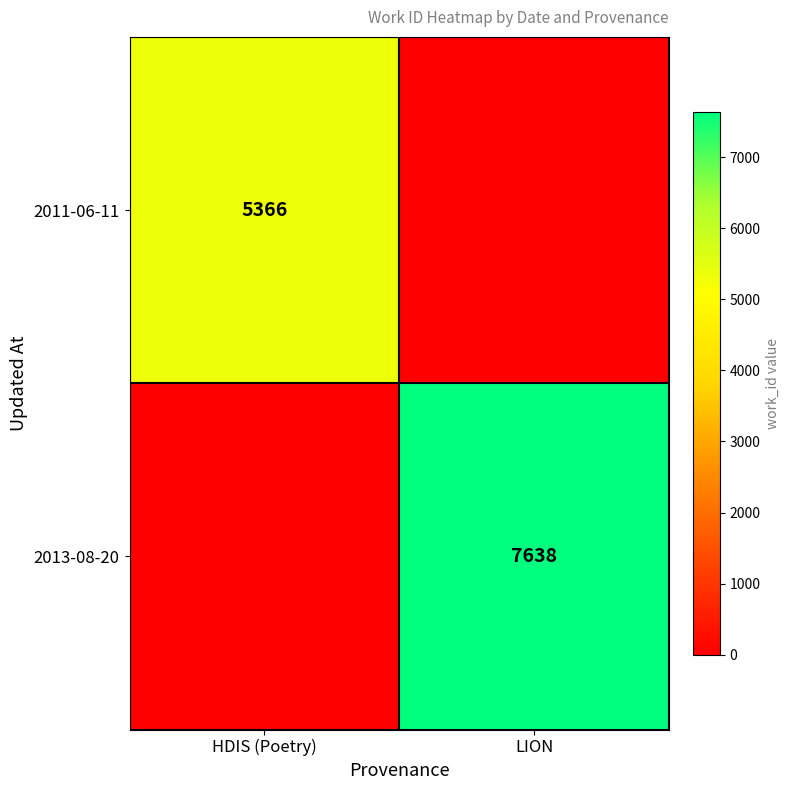

Is the value of 2011-06-11 at HDIS (Poetry) greater than the value of 2013-08-20 at LION?

No